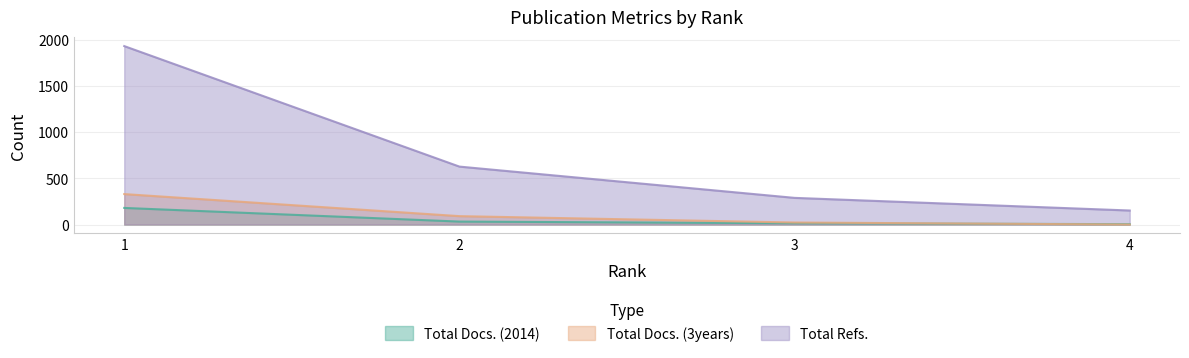

Where is Total Docs. (3years) nearest to the value 165?

2